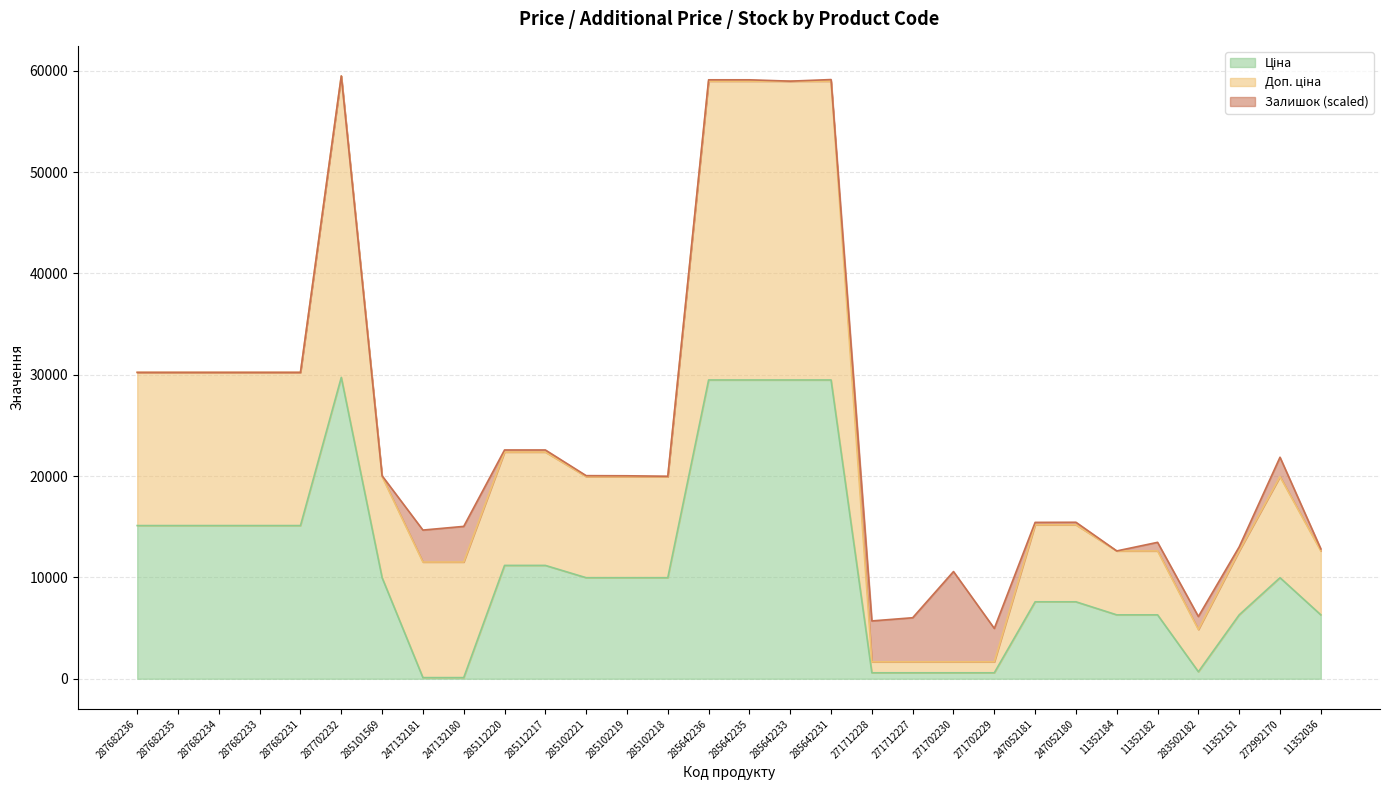

The value of Доп. ціна at 272992170 is 33161.9. True or false?

False